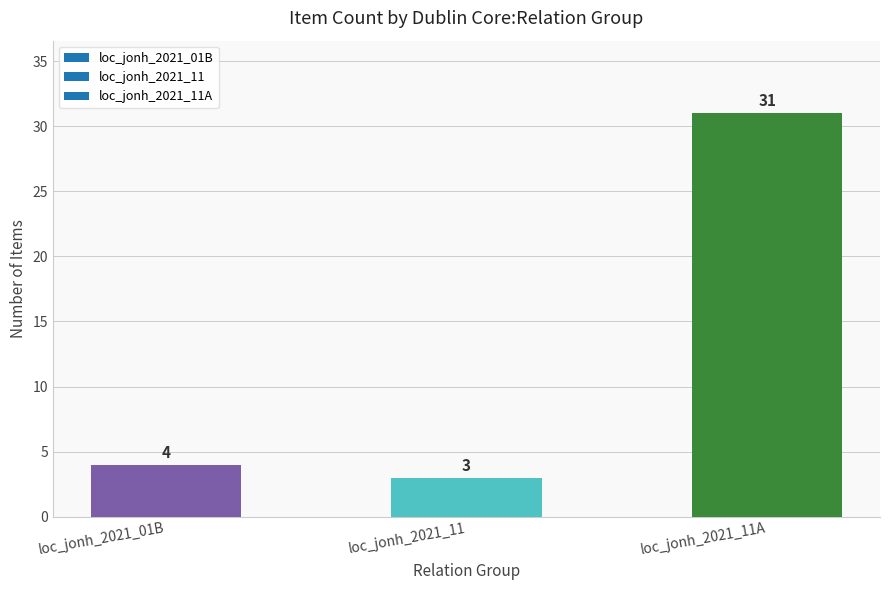

What position from the left is loc_jonh_2021_11A?

3